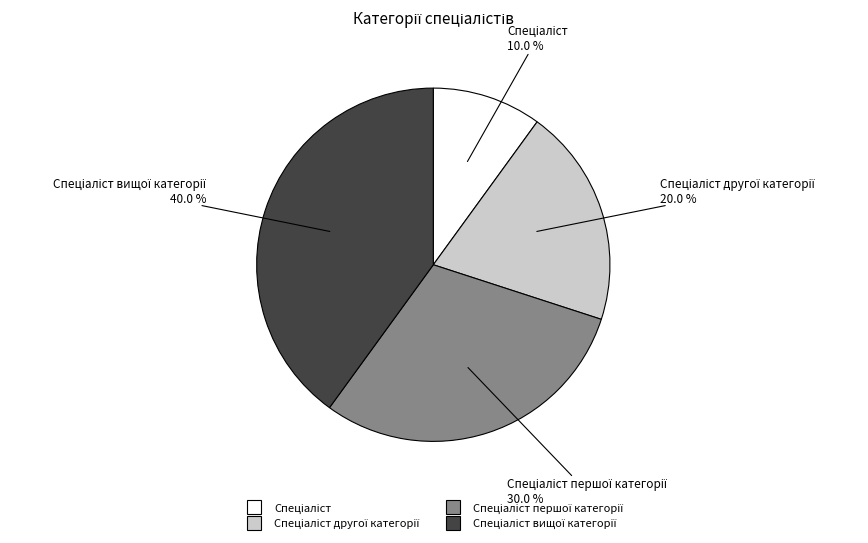

How many segments does this pie chart have?

4